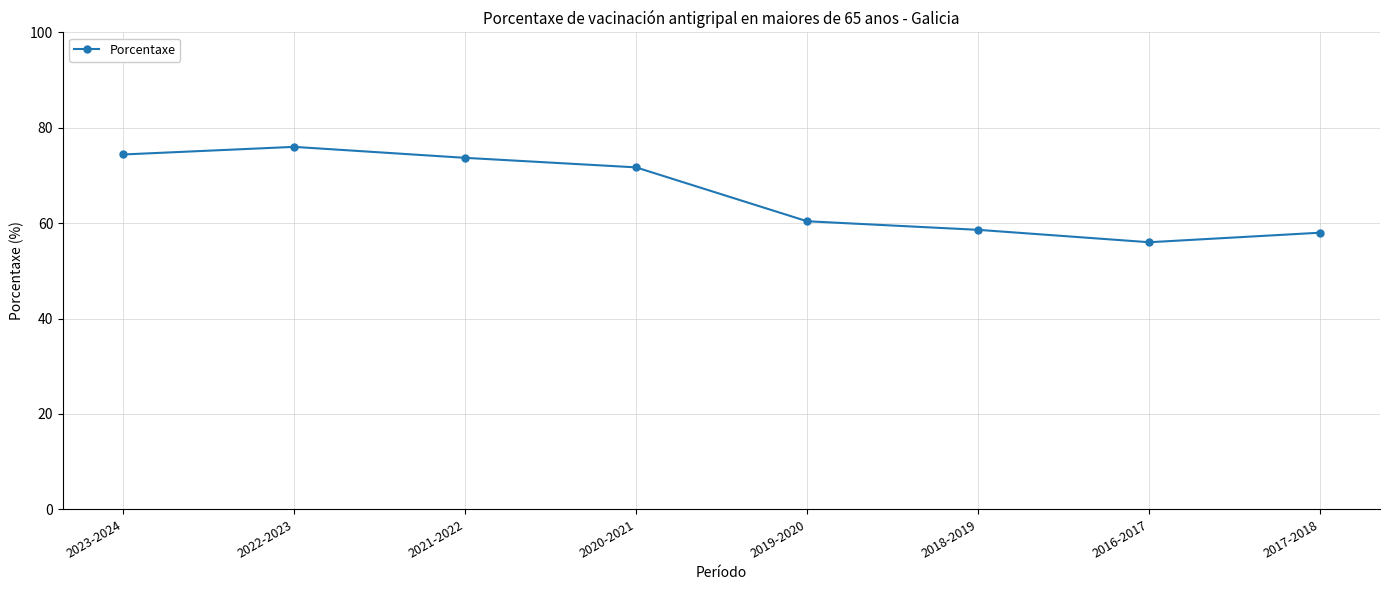

How many interior local valleys (lower than both neighbors) does the data have?

1